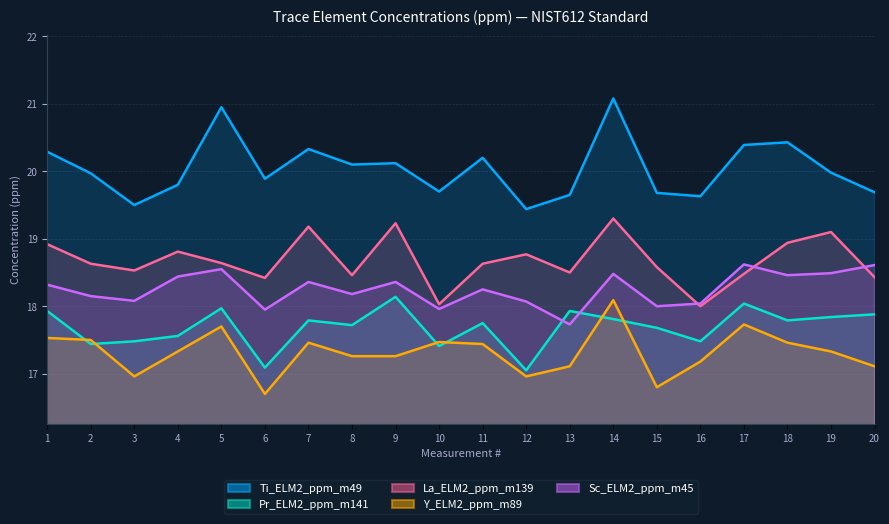

Where is the first local minimum for La_ELM2_ppm_m139?

3